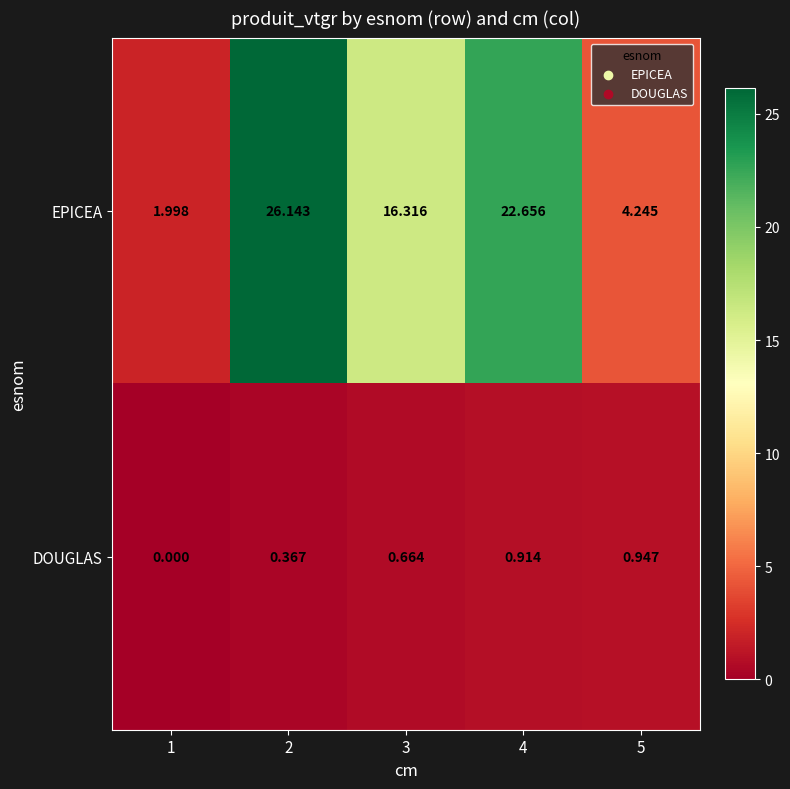

Between 1 and 2, which series saw the biggest shift?

EPICEA